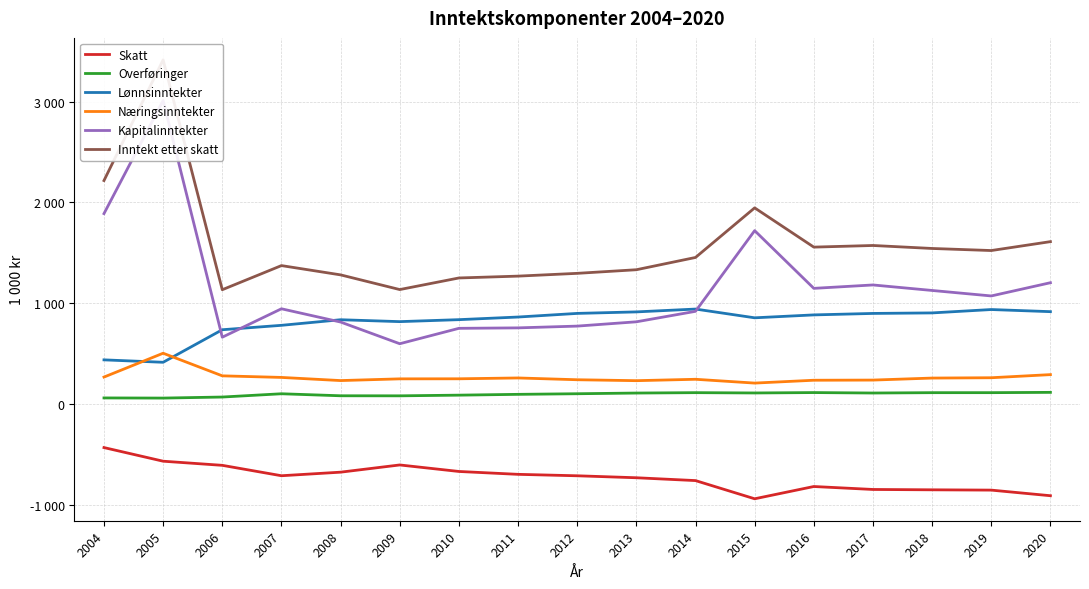

True or false: Skatt and Kapitalinntekter cross at least once.

False